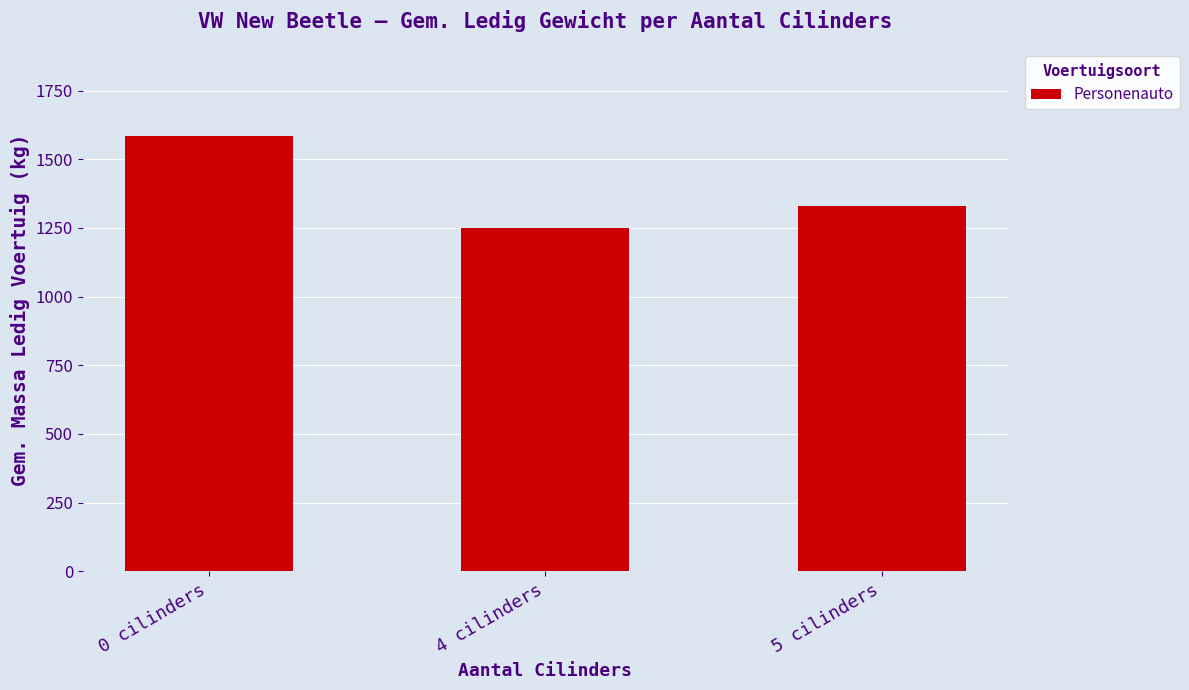

Count the number of data series in this chart.

1